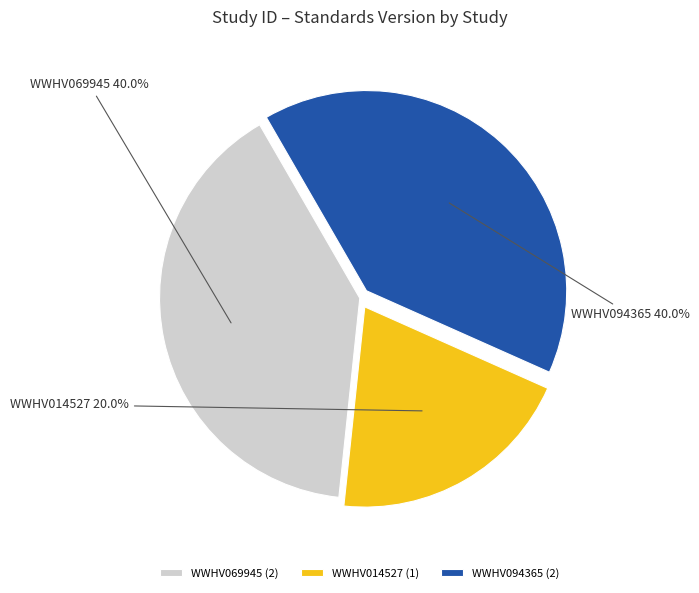

To the nearest percent, what is the average slice percentage?

33%